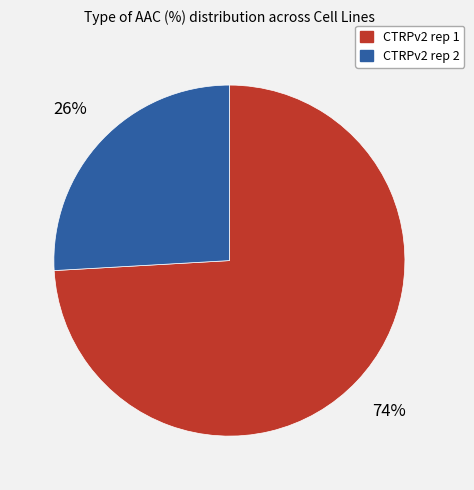

What is the smallest slice in the pie chart?

CTRPv2 rep 2